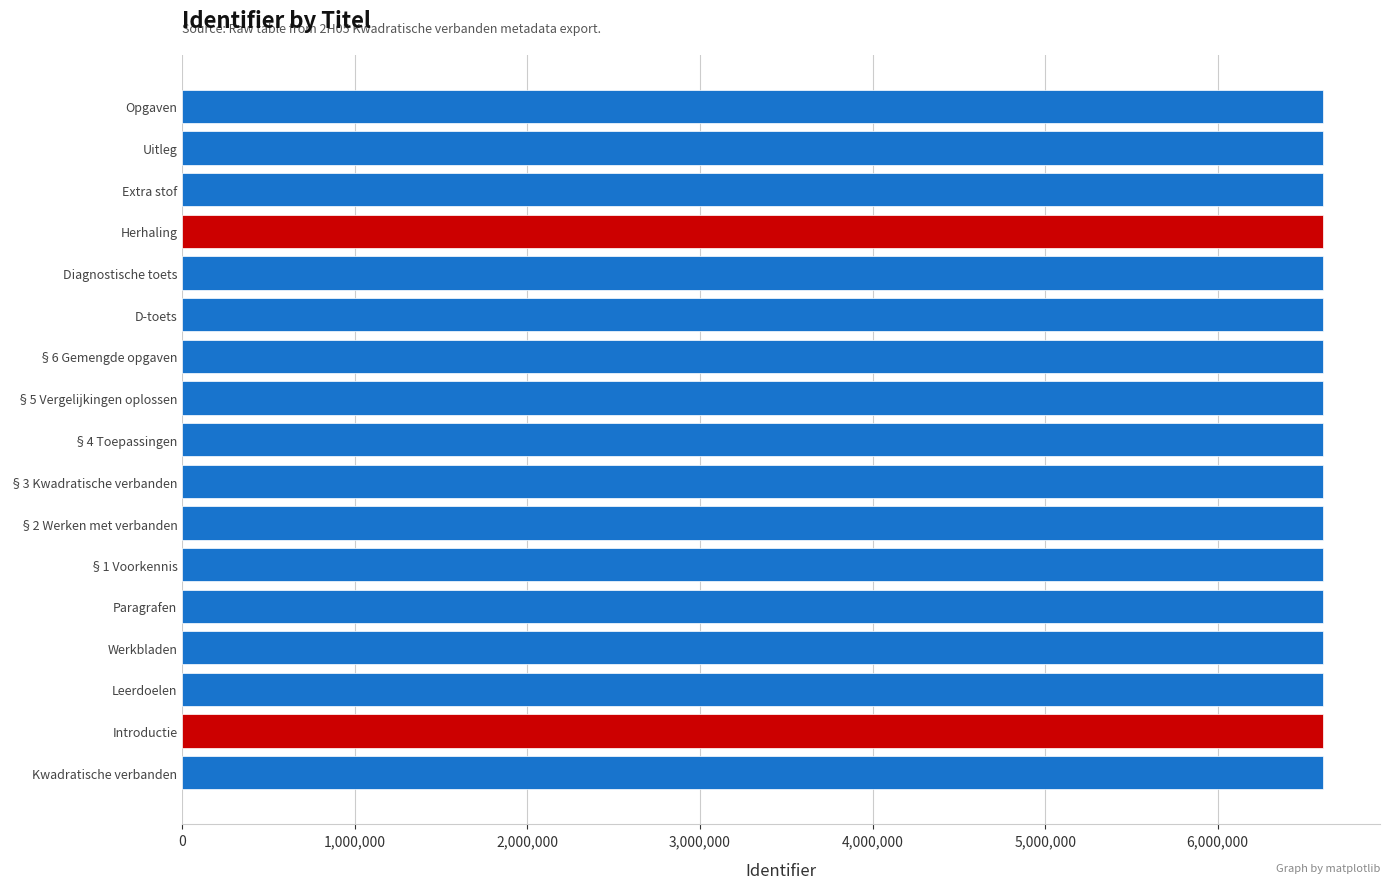

What is the maximum value shown in the chart?

6610014